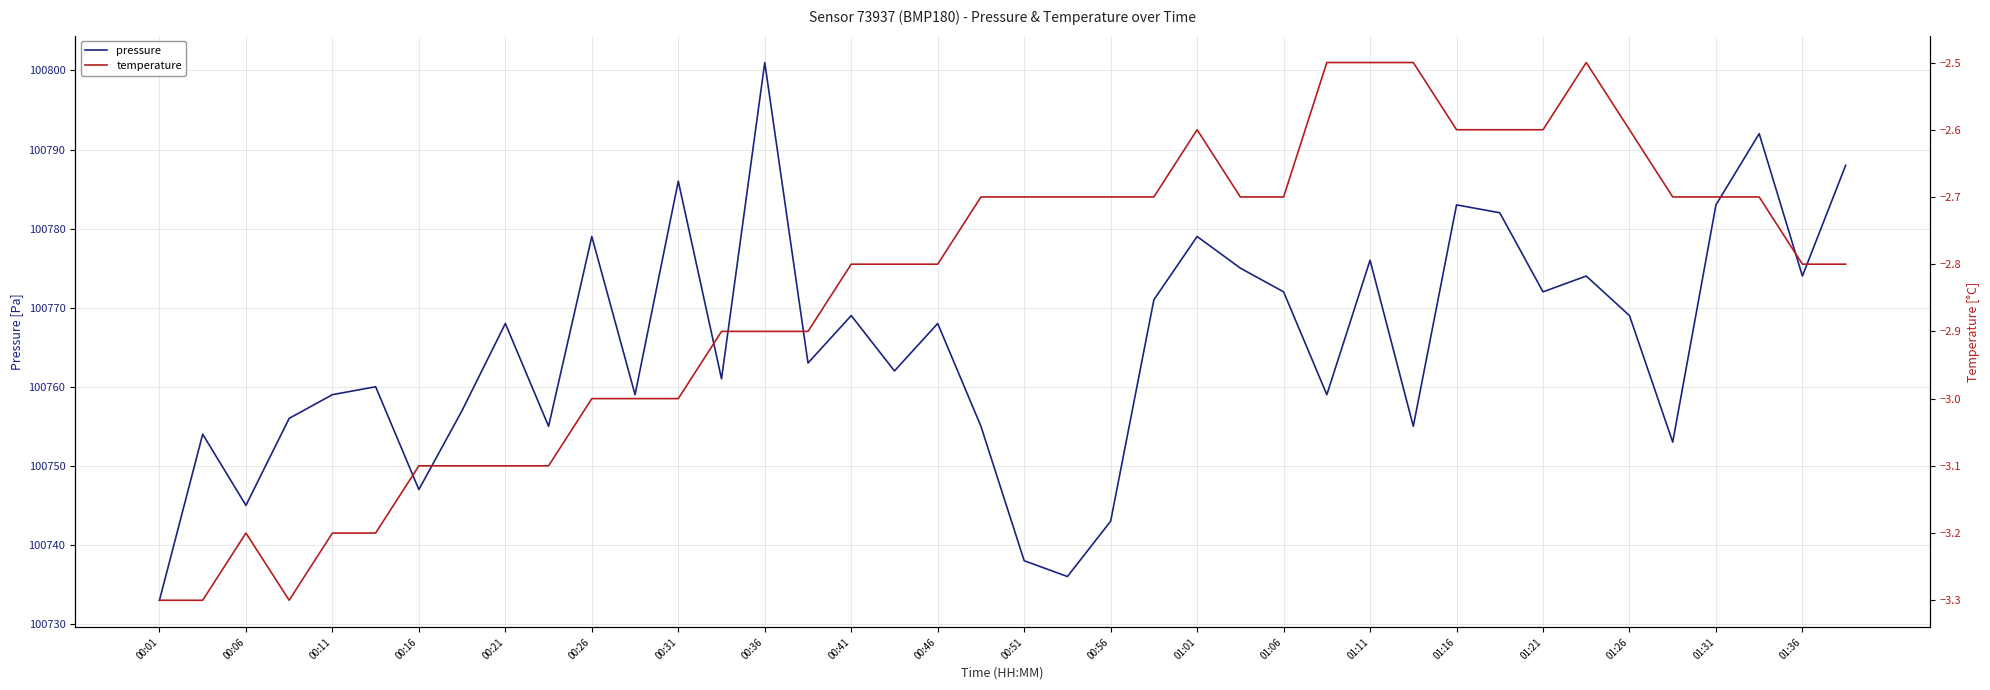

What is the maximum value for pressure?

100801